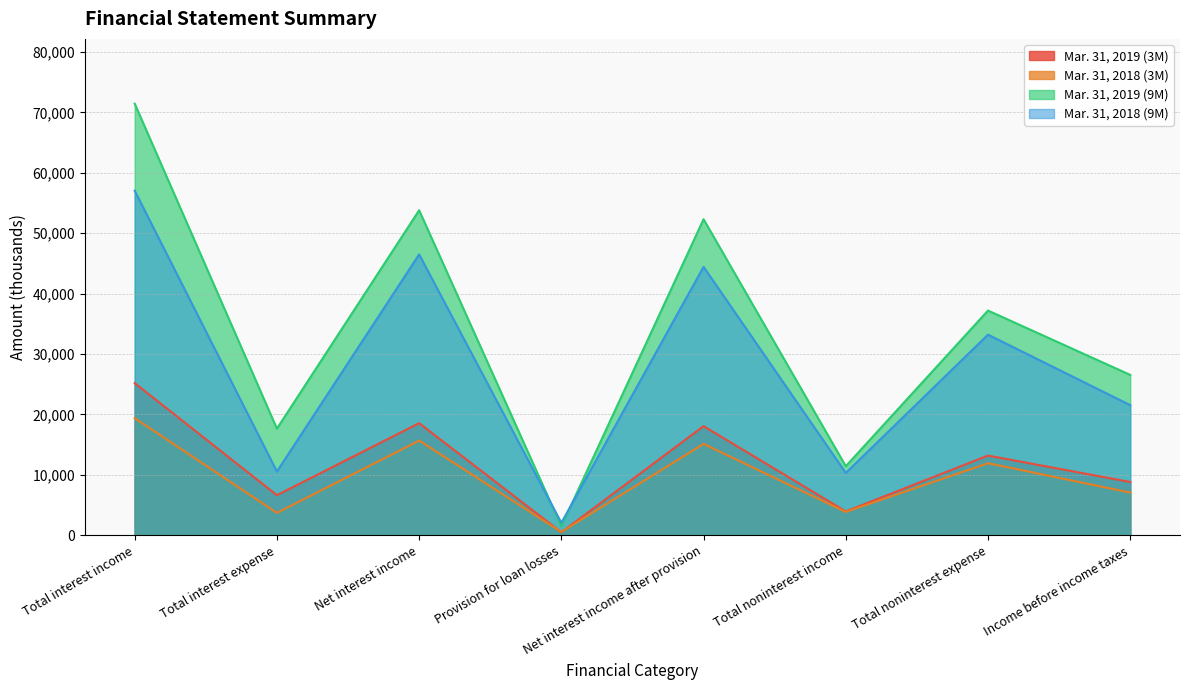

List the labels in order of Mar. 31, 2018 (9M) value, largest first.

Total interest income, Net interest income, Net interest income after provision, Total noninterest expense, Income before income taxes, Total interest expense, Total noninterest income, Provision for loan losses